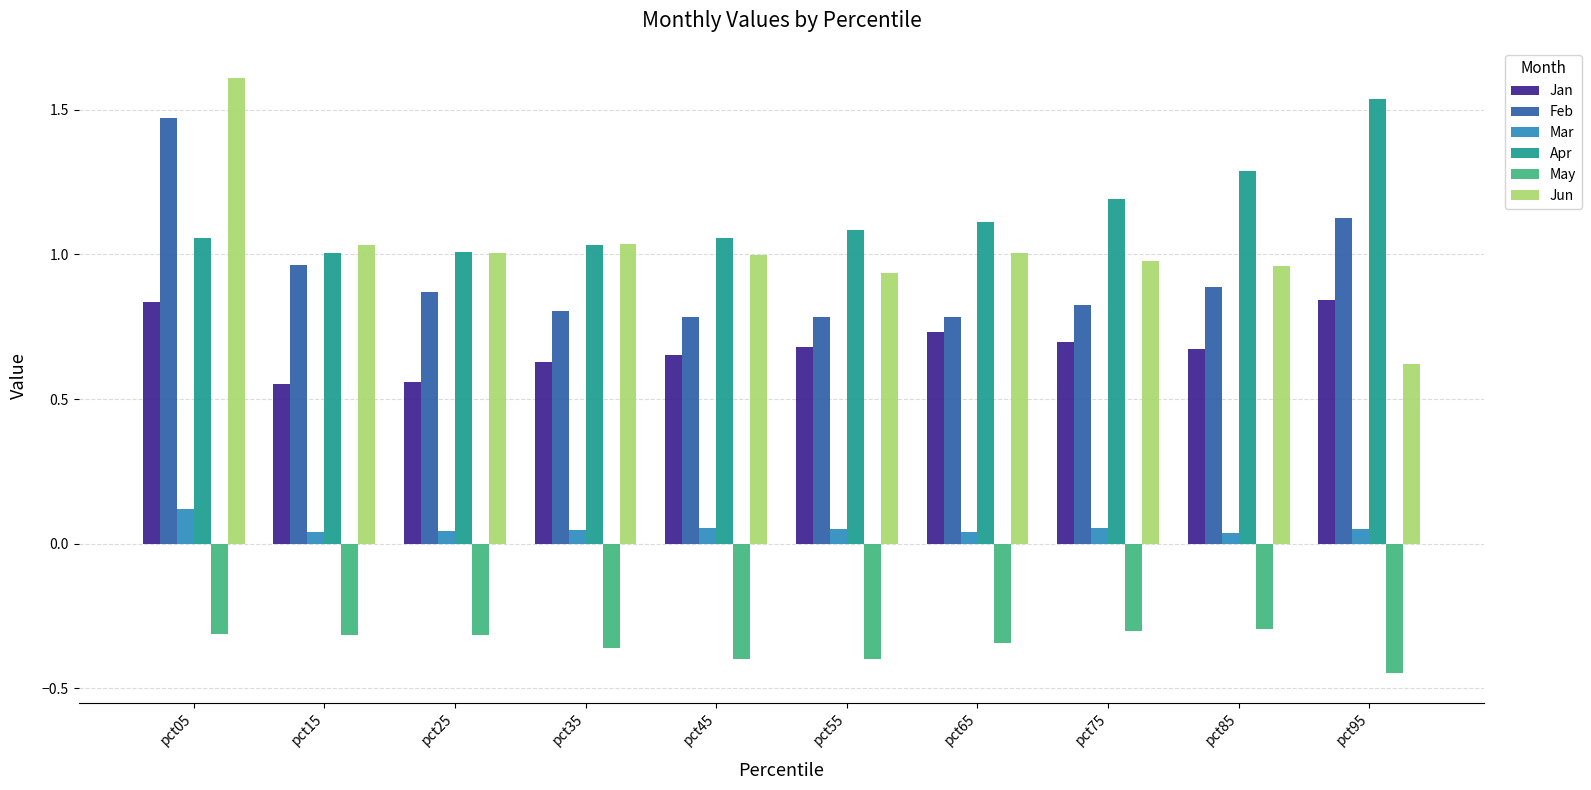

At how many categories does at least one series exceed 0?

10